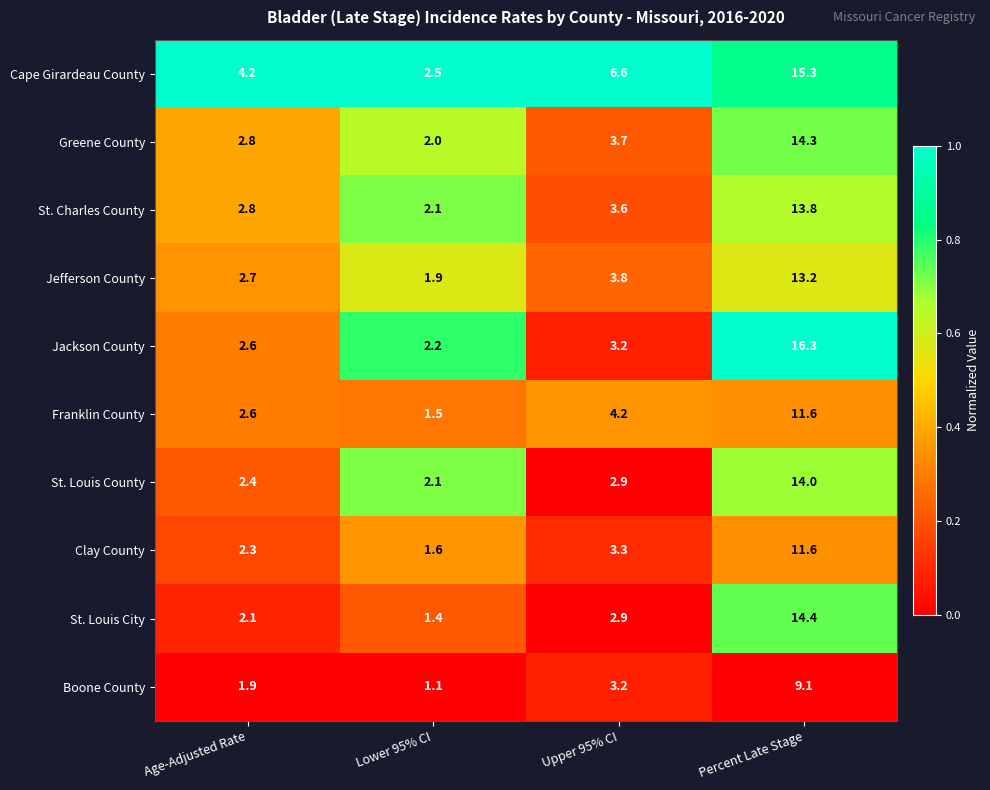

Where is St. Louis County nearest to the value 8?

Upper 95% CI